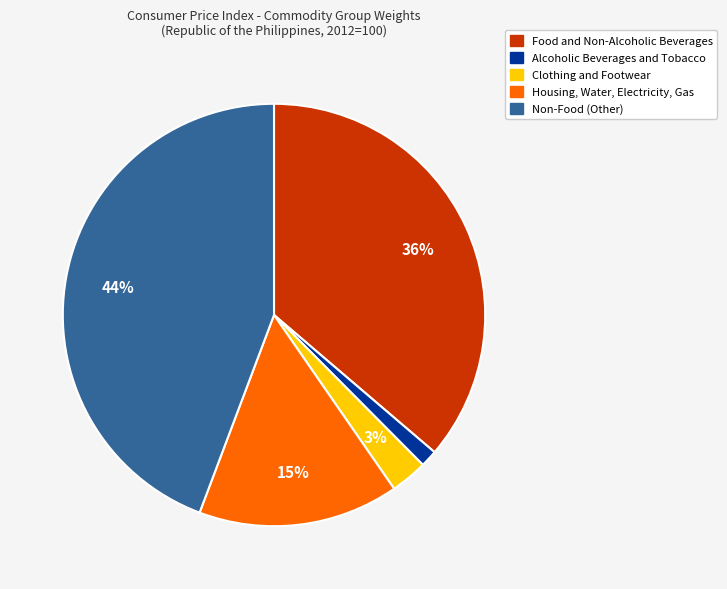

Is the sum of Alcoholic Beverages and Tobacco and Non-Food (Other) greater than half?

No